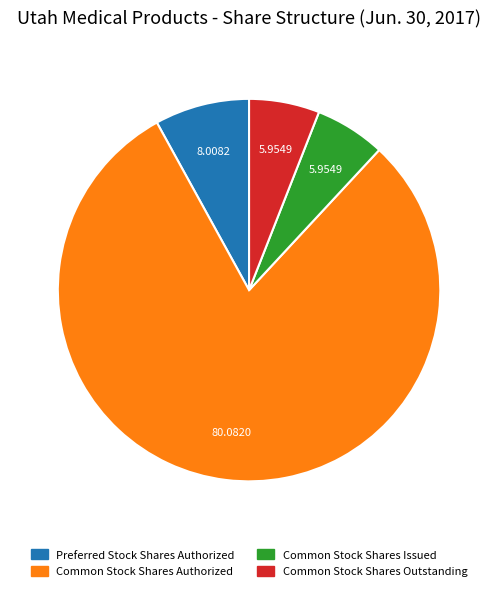

Approximately how many times larger is the value at Common Stock Shares Issued compared to Preferred Stock Shares Authorized?

0.7